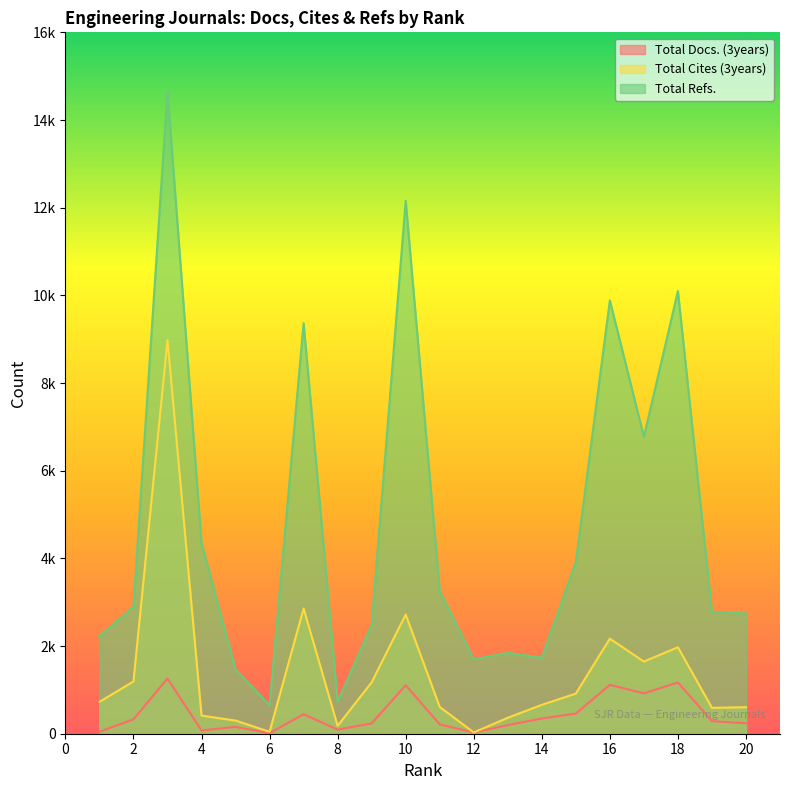

Where does the Total Refs. series first go above 2900?

3